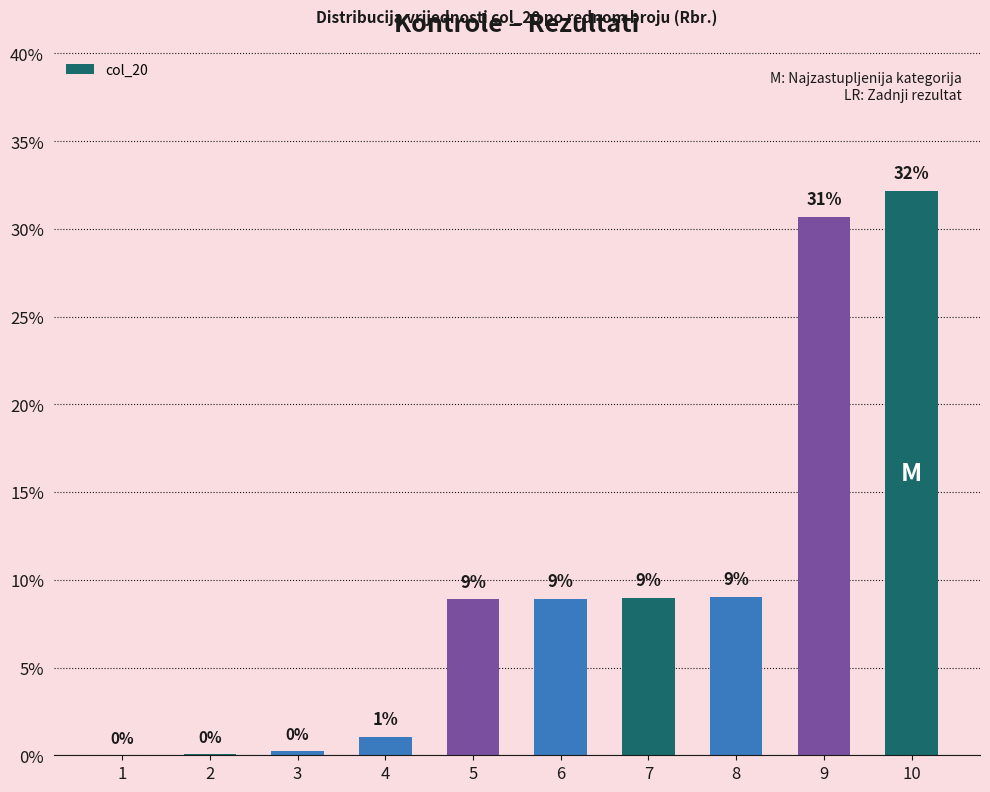

What is the sum of the values at 7 and 2?

9.0